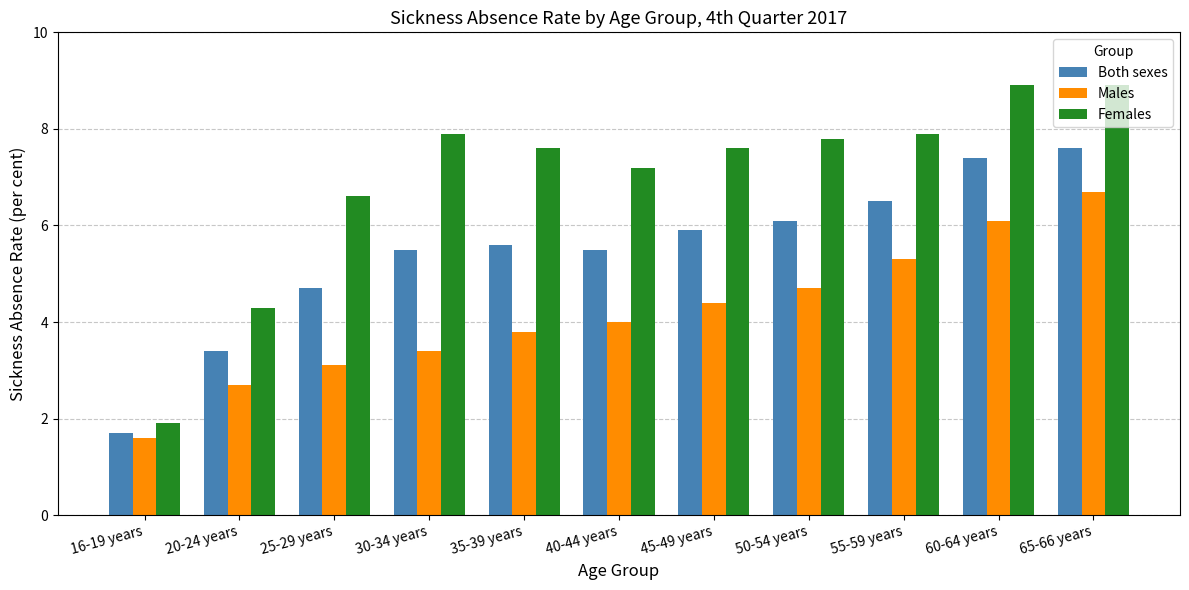

Are the bars horizontal?

No